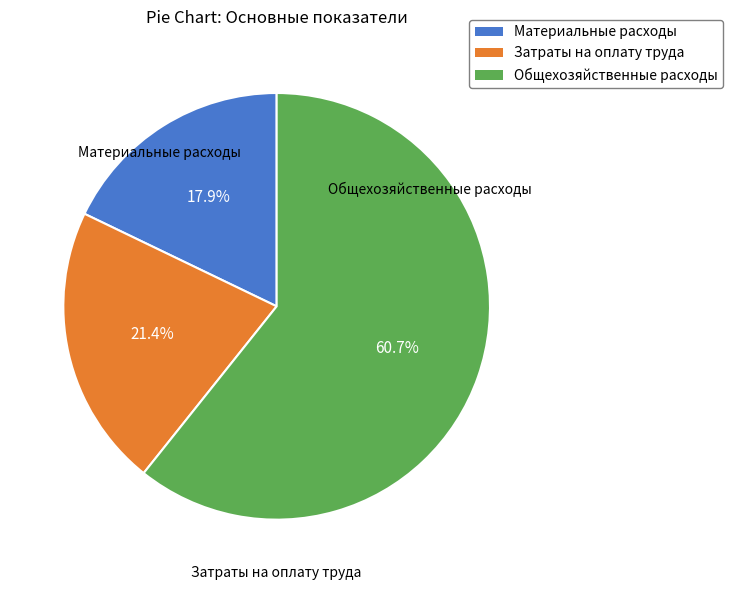

Is there any slice that represents more than half of the pie?

Yes